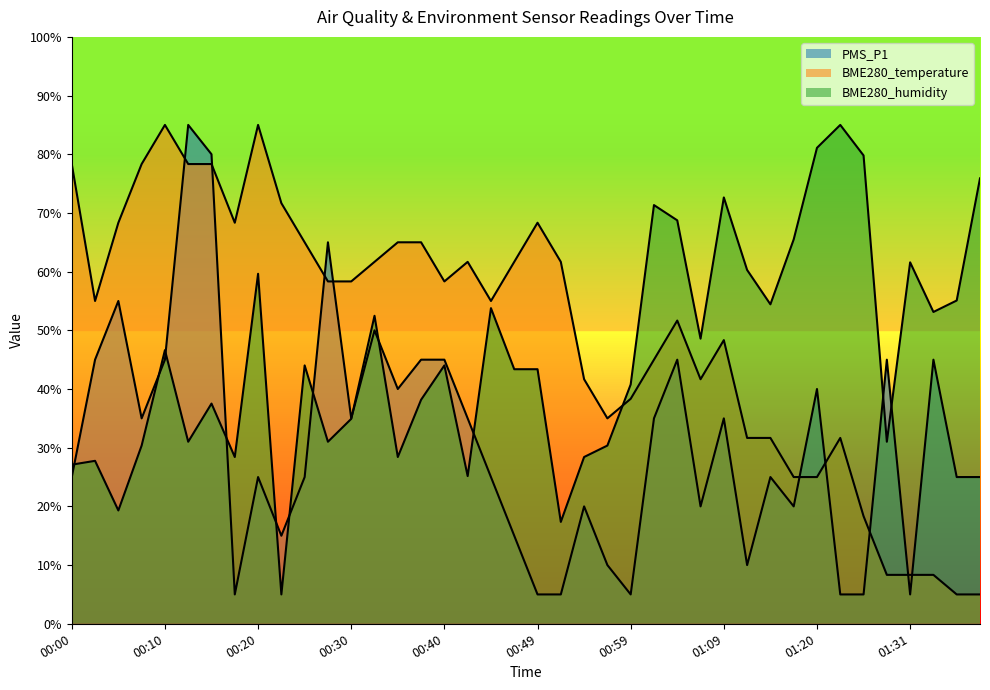

What is the average value of the BME280_temperature series?

49.7